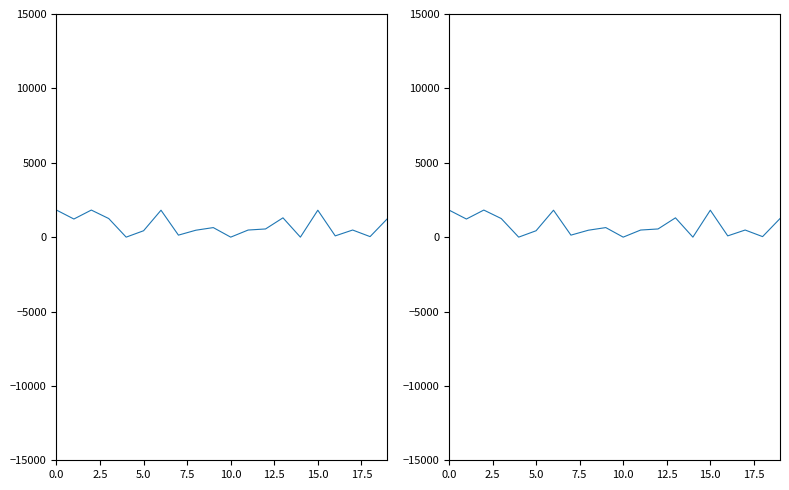

How many distinct data groups are displayed?

1